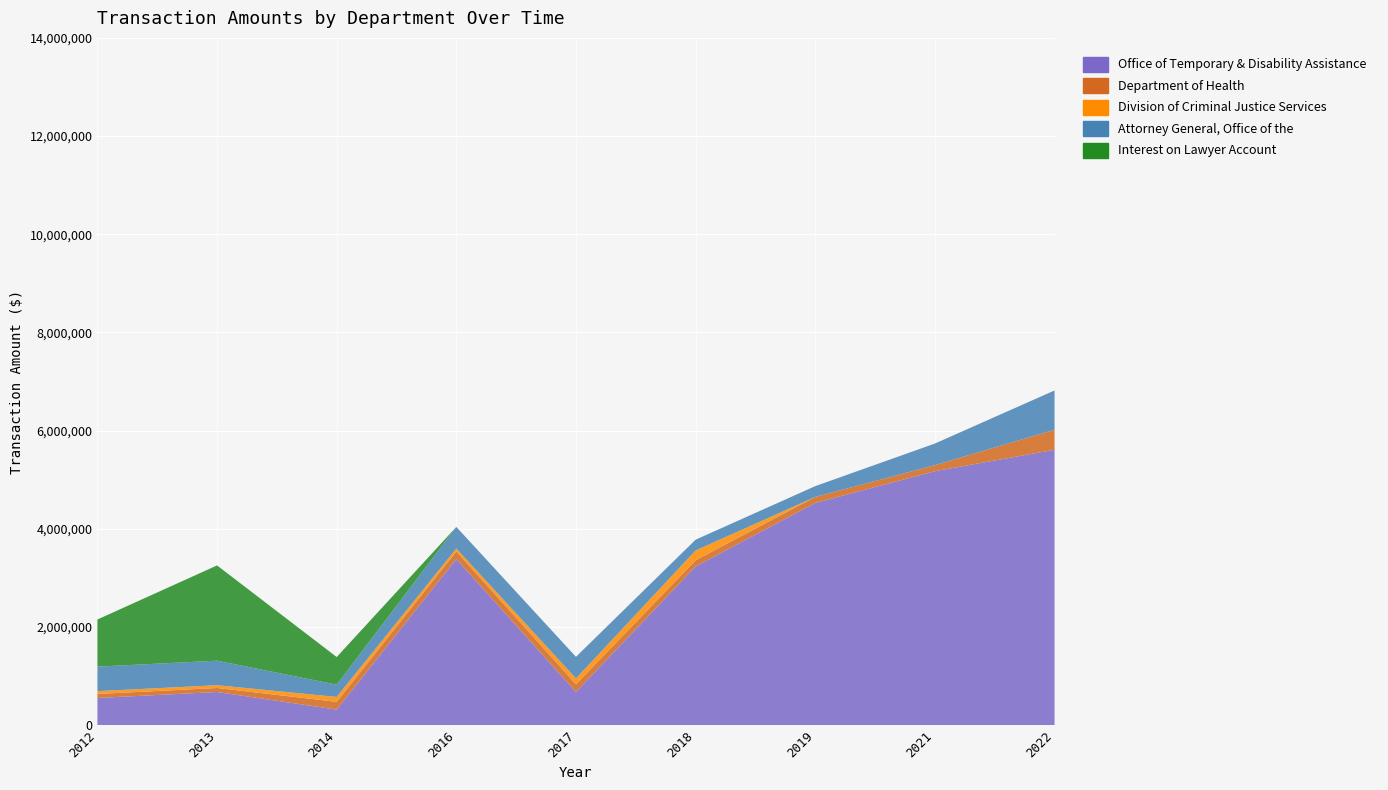

Reading left to right, extract all data points from this chart.

Office of Temporary & Disability Assistance: 2012=554232	2013=675790	2014=317514	2016=3384290	2017=676858	2018=3233564	2019=4526990	2021=5173703	2022=5609580
Department of Health: 2012=81666	2013=81666	2014=158000	2016=154945	2017=155963	2018=125000	2019=122583	2021=123389	2022=408330
Division of Criminal Justice Services: 2012=57143	2013=57143	2014=100000	2016=60000	2017=120000	2018=200000	2019=0	2021=0	2022=0
Attorney General, Office of the: 2012=499488	2013=499488	2014=249744	2016=439549	2017=439549	2018=219775	2019=219775	2021=439550	2022=799981
Interest on Lawyer Account: 2012=960000	2013=1940000	2014=563200	2016=0	2017=0	2018=0	2019=0	2021=0	2022=0